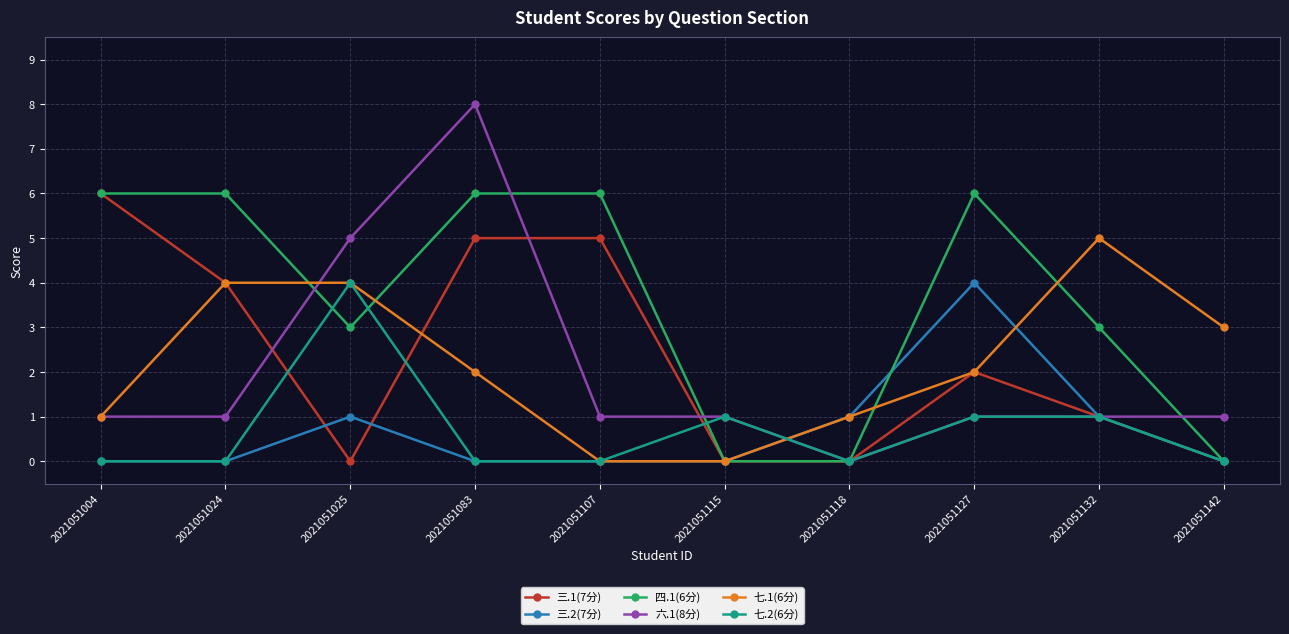

What is the spread (max minus min) of values at 2021051127?

5